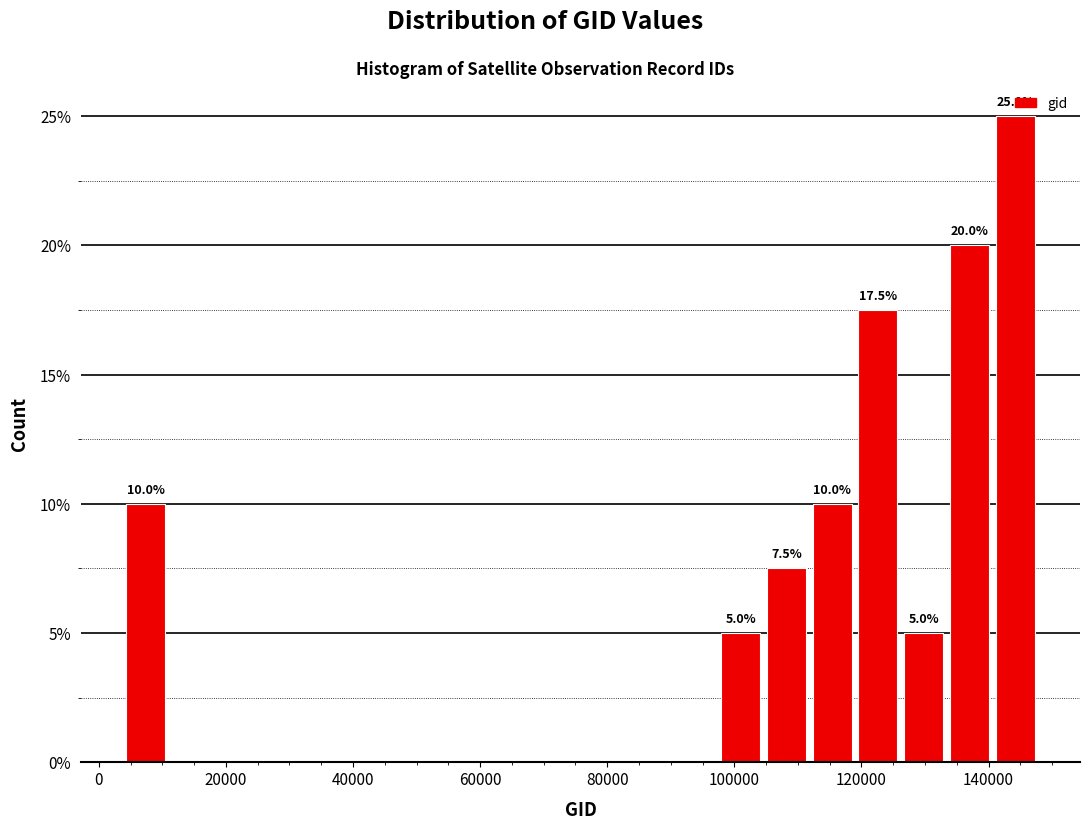

Read against the x-axis, roughly where is the centre of the tallest bar?

144000